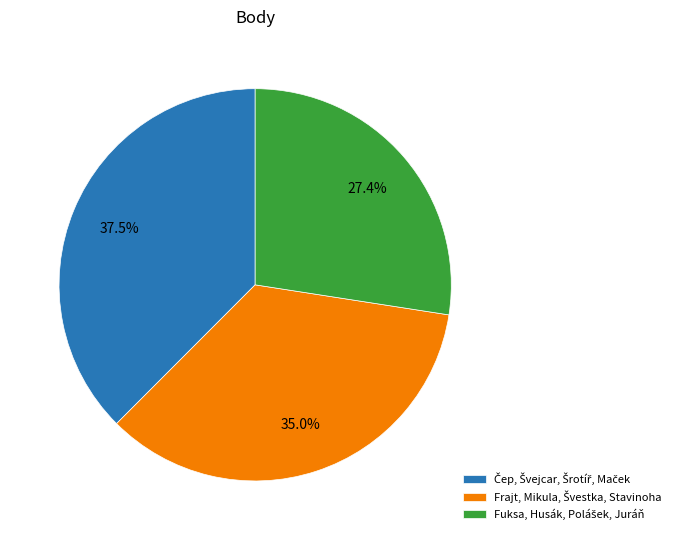

Is there any slice that represents more than half of the pie?

No